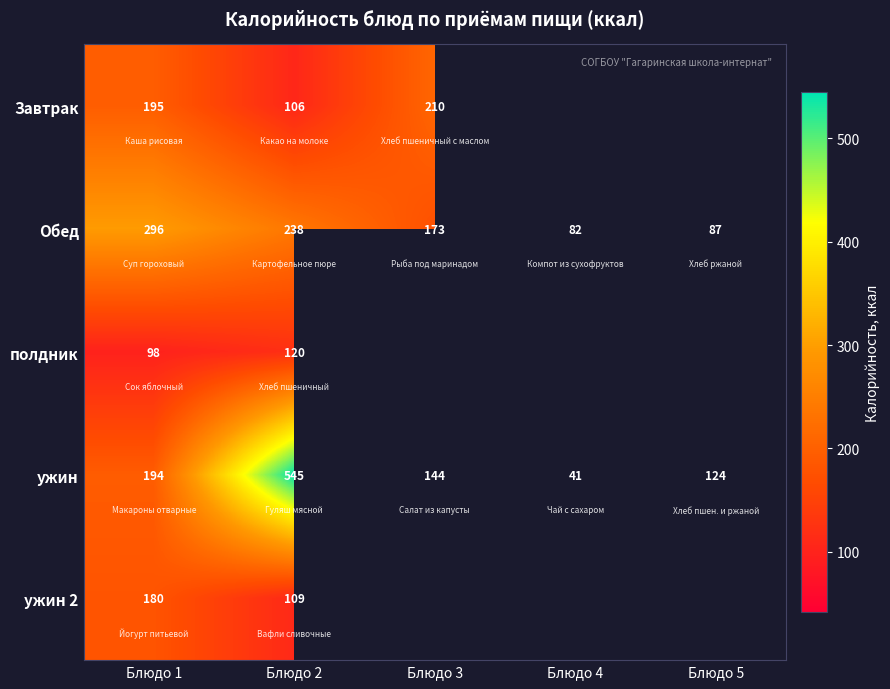

True or false: ужин has a value of 544.9 at Блюдо 2.

True